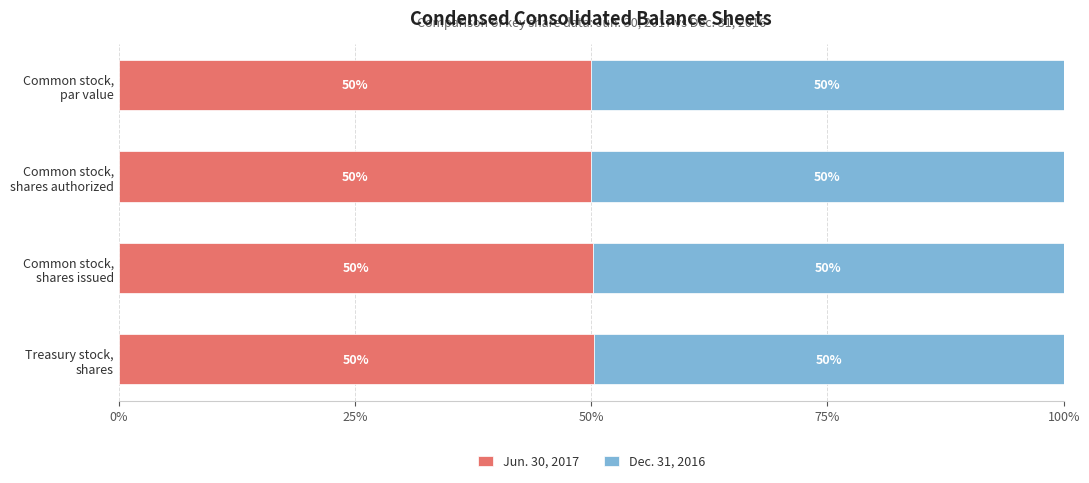

What is the average value of the Jun. 30, 2017 series?

50.1